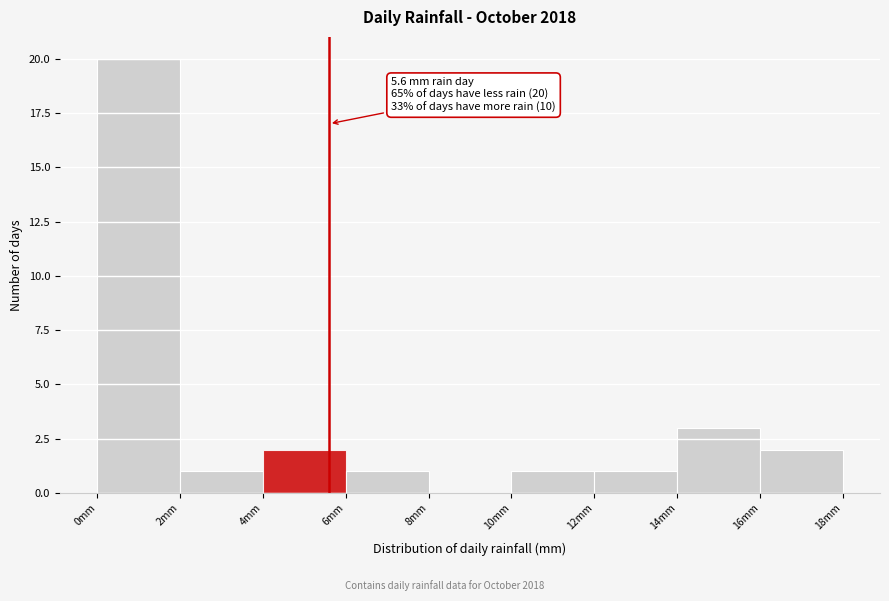

Over which range of the x-axis is the bar tallest?

0 to 2